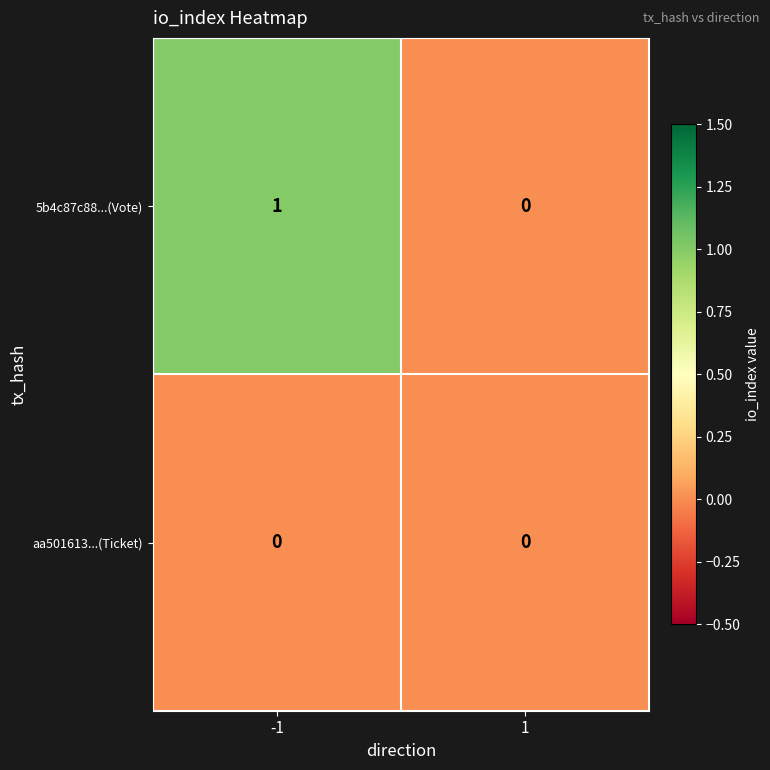

What is the maximum value shown in the chart?

1